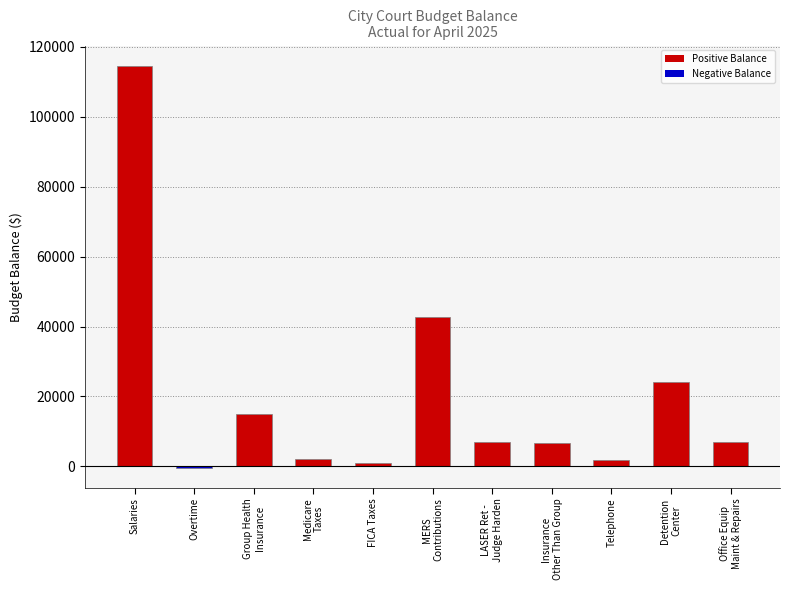

How many positive values are there?

10